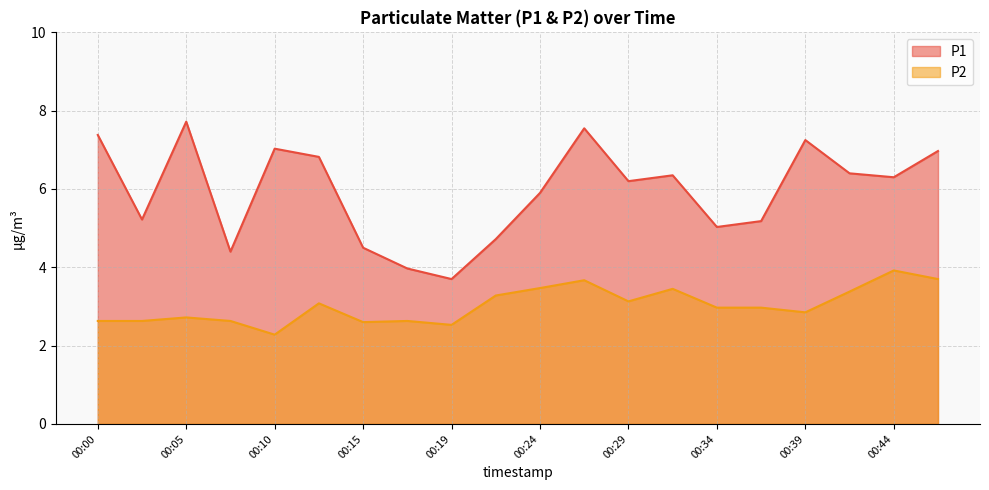

Where is P2 nearest to the value 3?

00:34